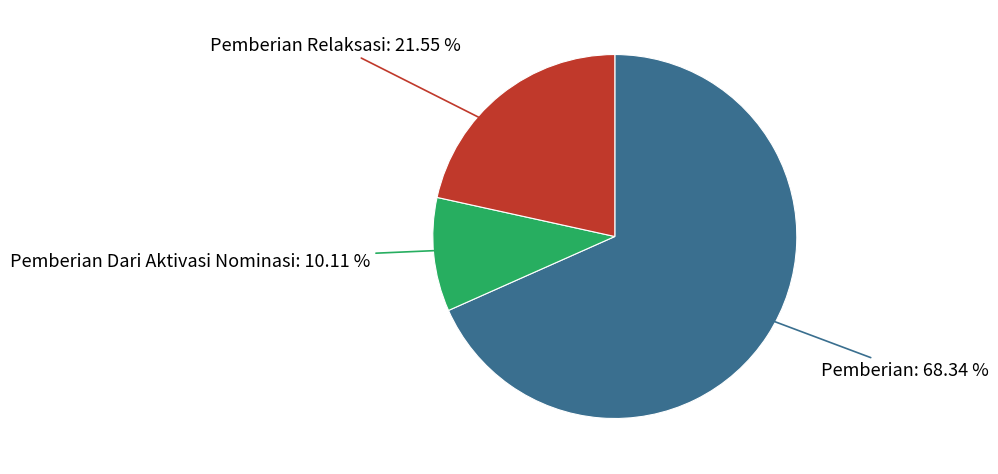

Count the number of slices in the pie.

3